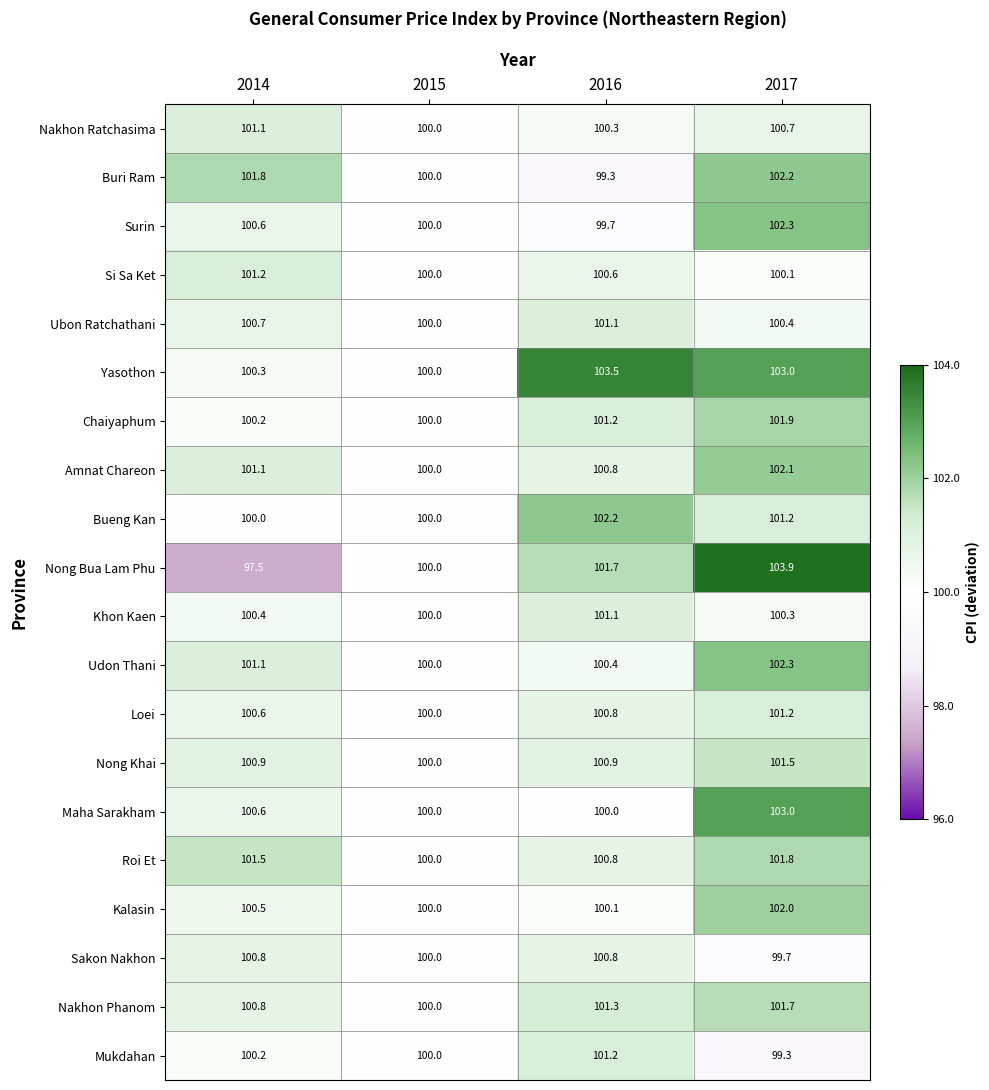

True or false: Nong Khai has a value of 29.6 at 2014.

False